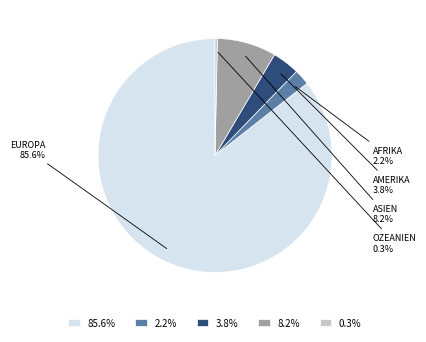

Do 85.6% and 3.8% together represent more than half of the pie?

Yes